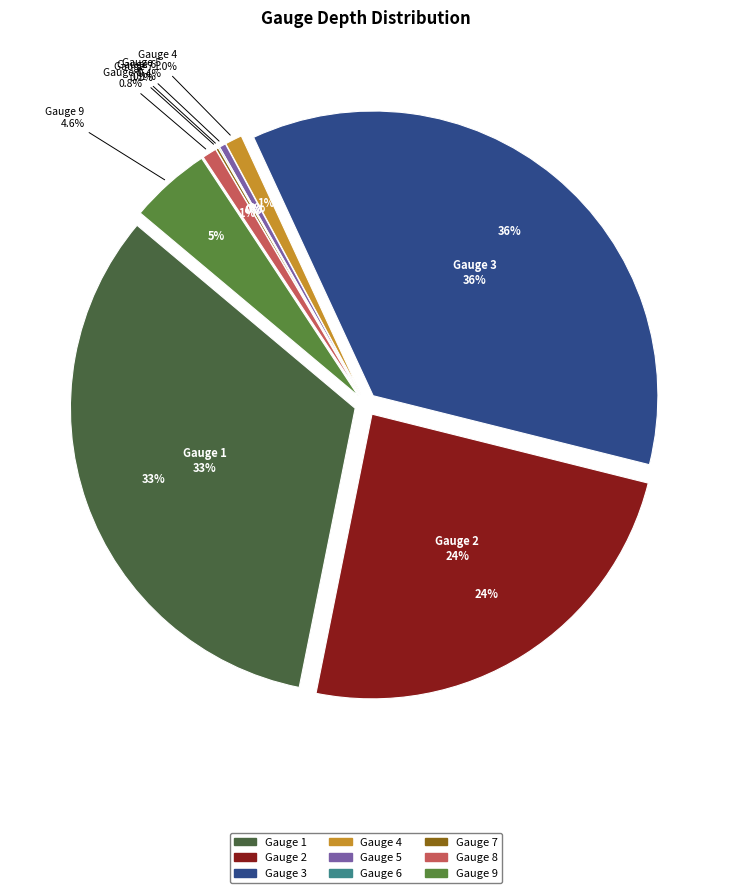

Which has a higher value, Gauge 5 or Gauge 8?

Gauge 8